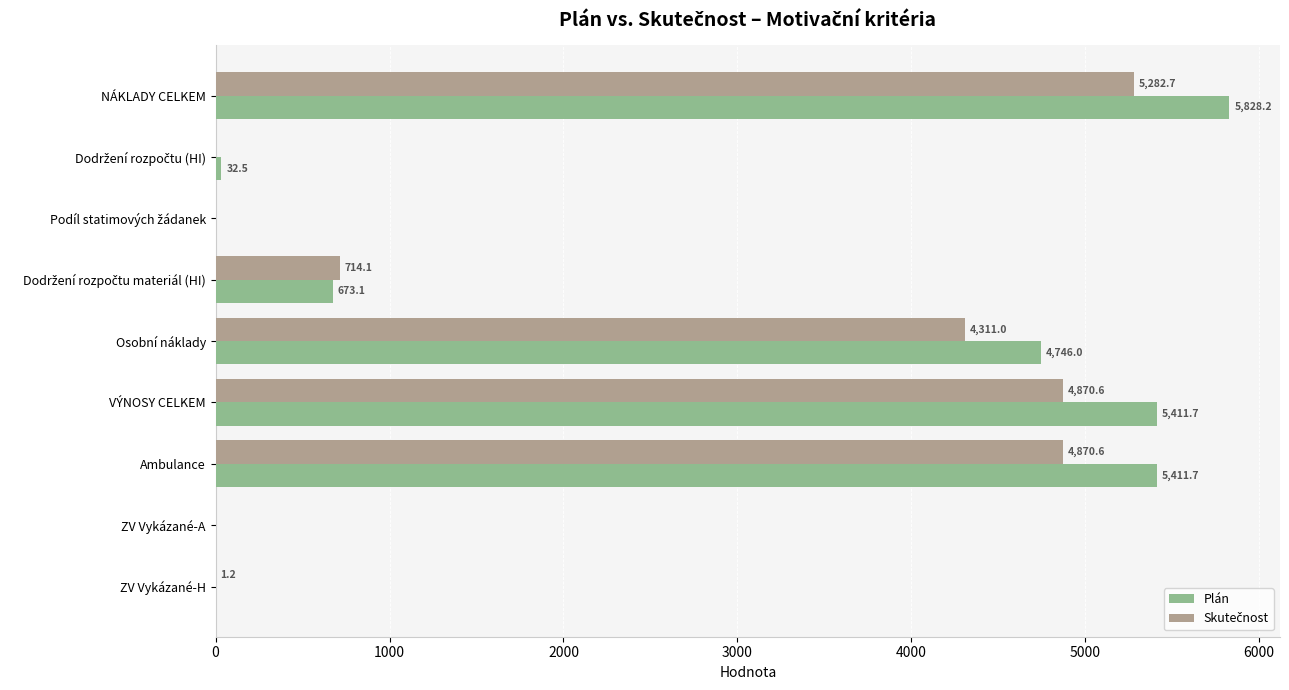

Which series changed the most between NÁKLADY CELKEM and ZV Vykázané-H?

Plán